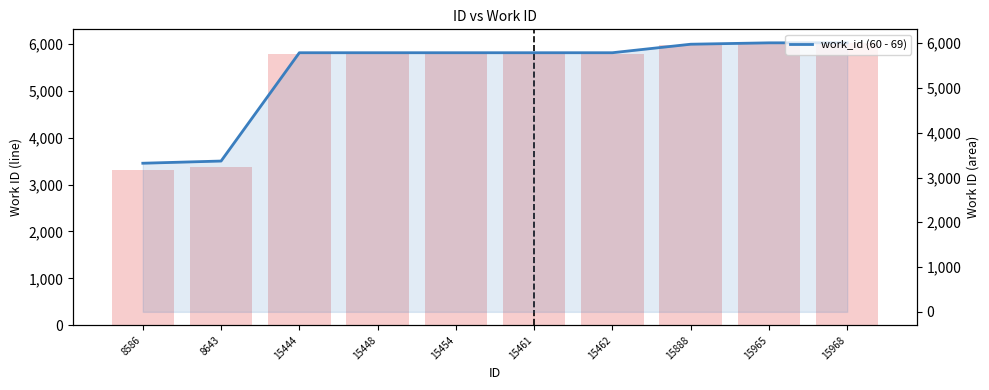

Where does the work_id (bar) series first go above 5787?

15888